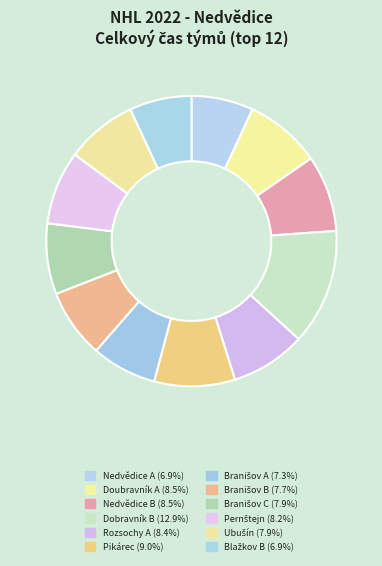

Is Blažkov B the majority of the pie?

No